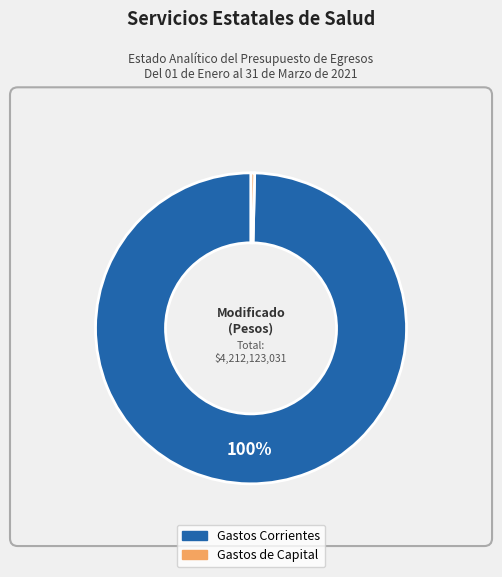

Is it true that Gastos Corrientes is 100% of the pie?

True